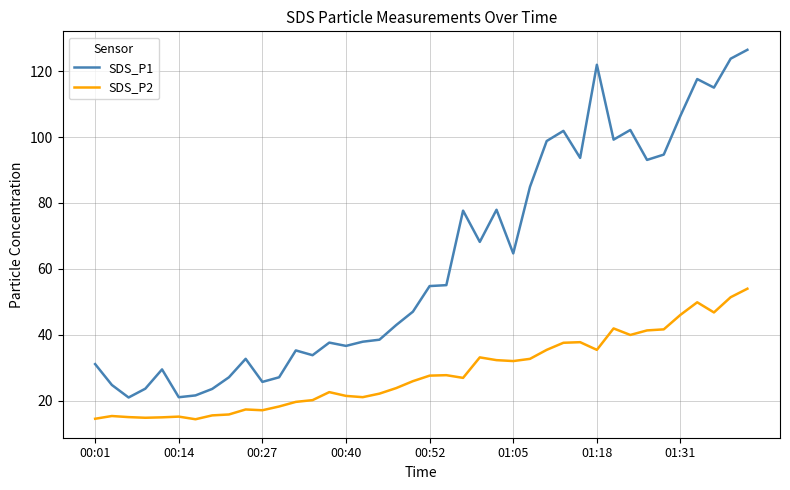

What is the maximum value shown in the chart?

126.5